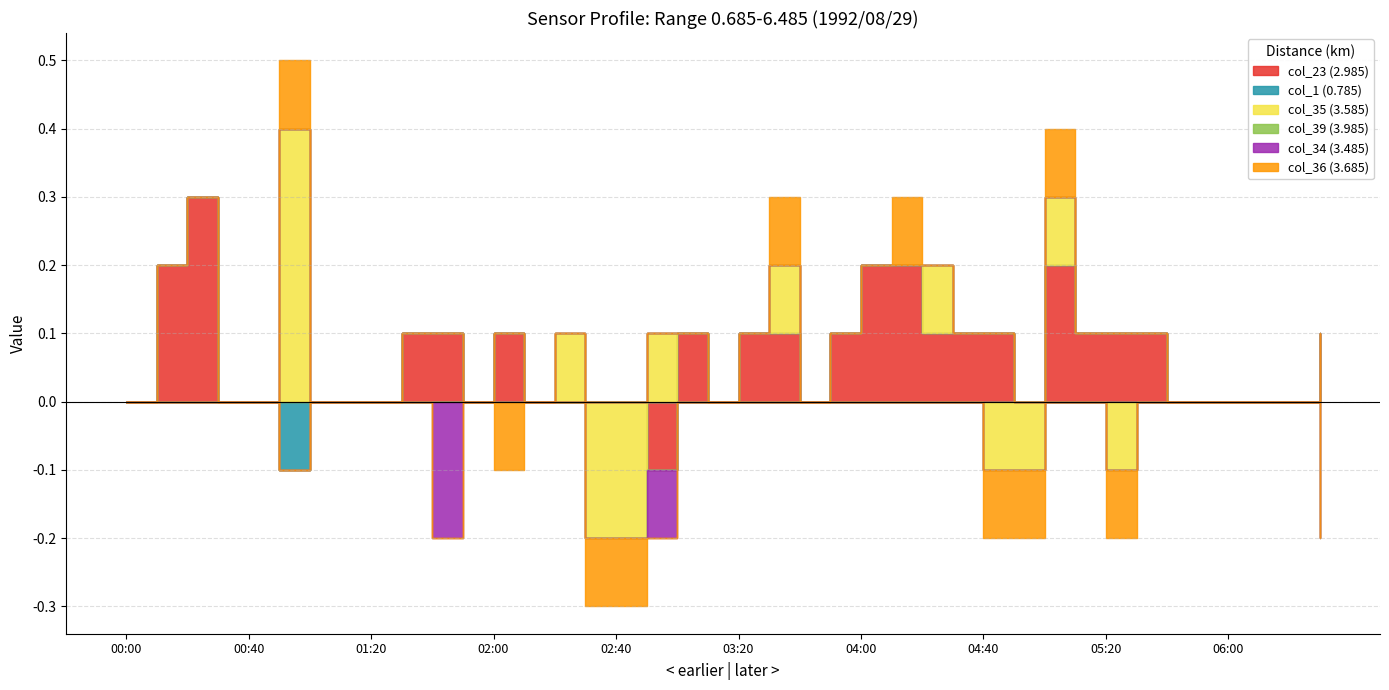

Which has a higher value, 05:20 or 03:20?

05:20